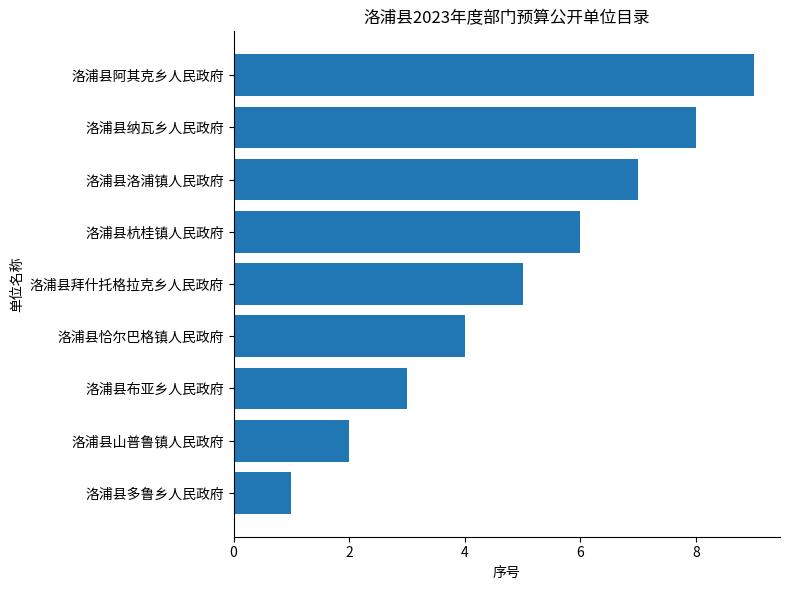

How many bars are there in total?

9